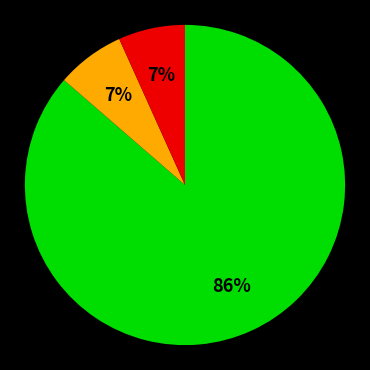

Does any single category account for the majority?

Yes